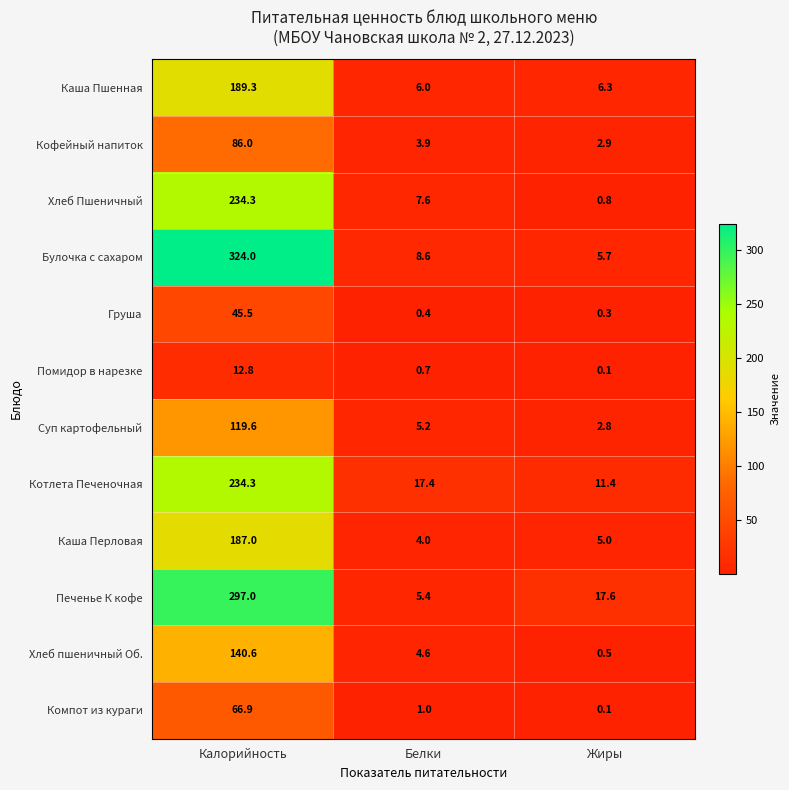

What is the smallest value displayed?

0.1